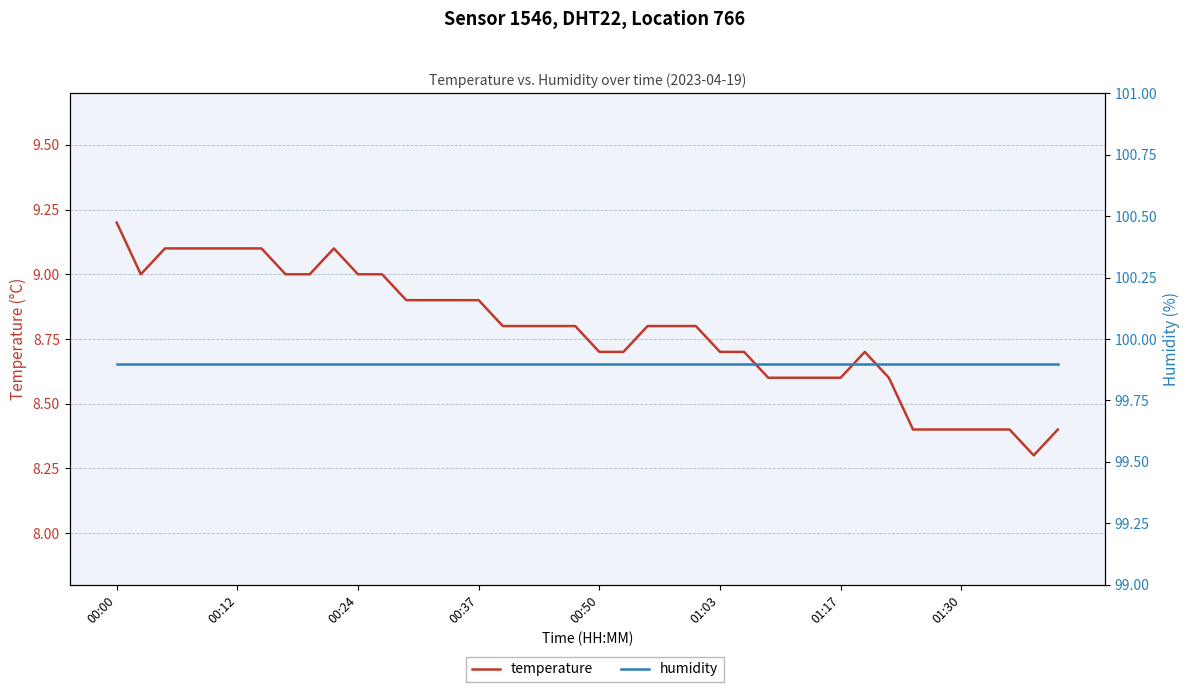

Which series has the widest spread of values?

temperature